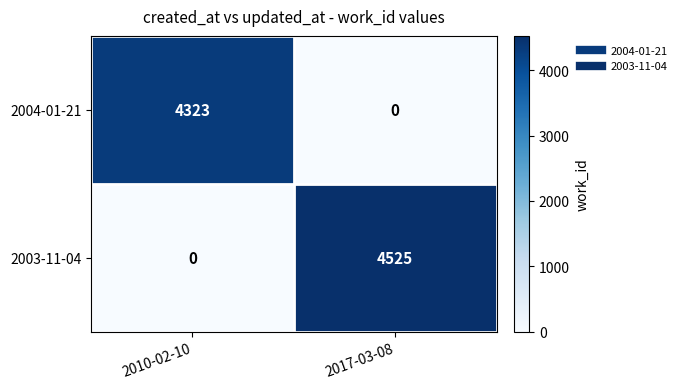

Reading right to left, transcribe all the data shown in this chart.

2004-01-21: 0	4323
2003-11-04: 4525	0